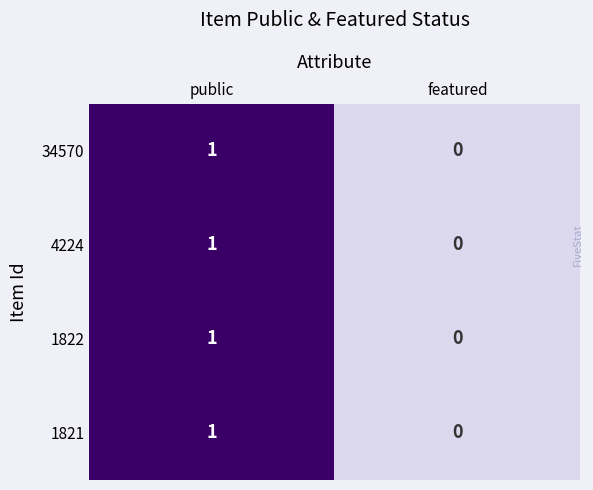

The value of 1821 at featured is 0. True or false?

True